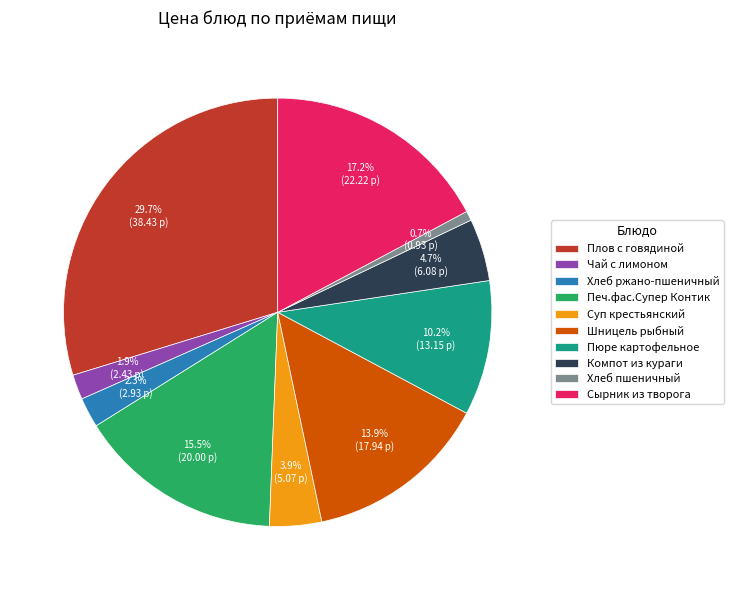

Is it true that Плов с говядиной is 30% of the pie?

True